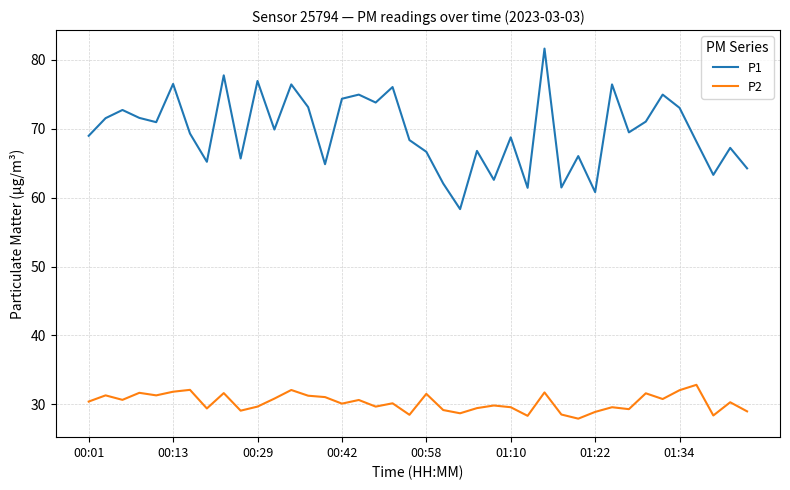

True or false: P1 and P2 cross at least once.

False